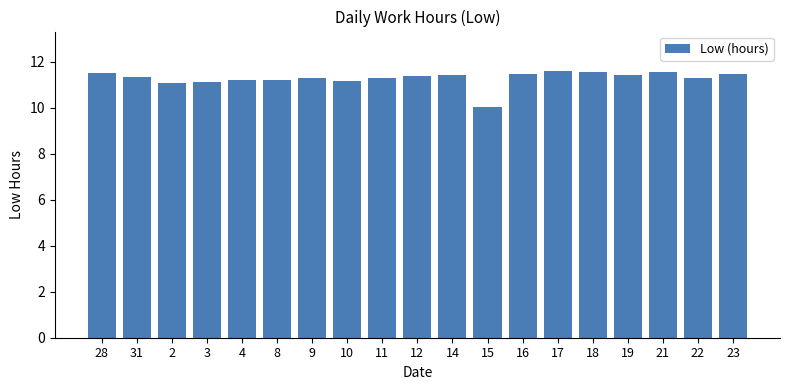

What is the ratio of the value at 16 to the value at 15?

1.1